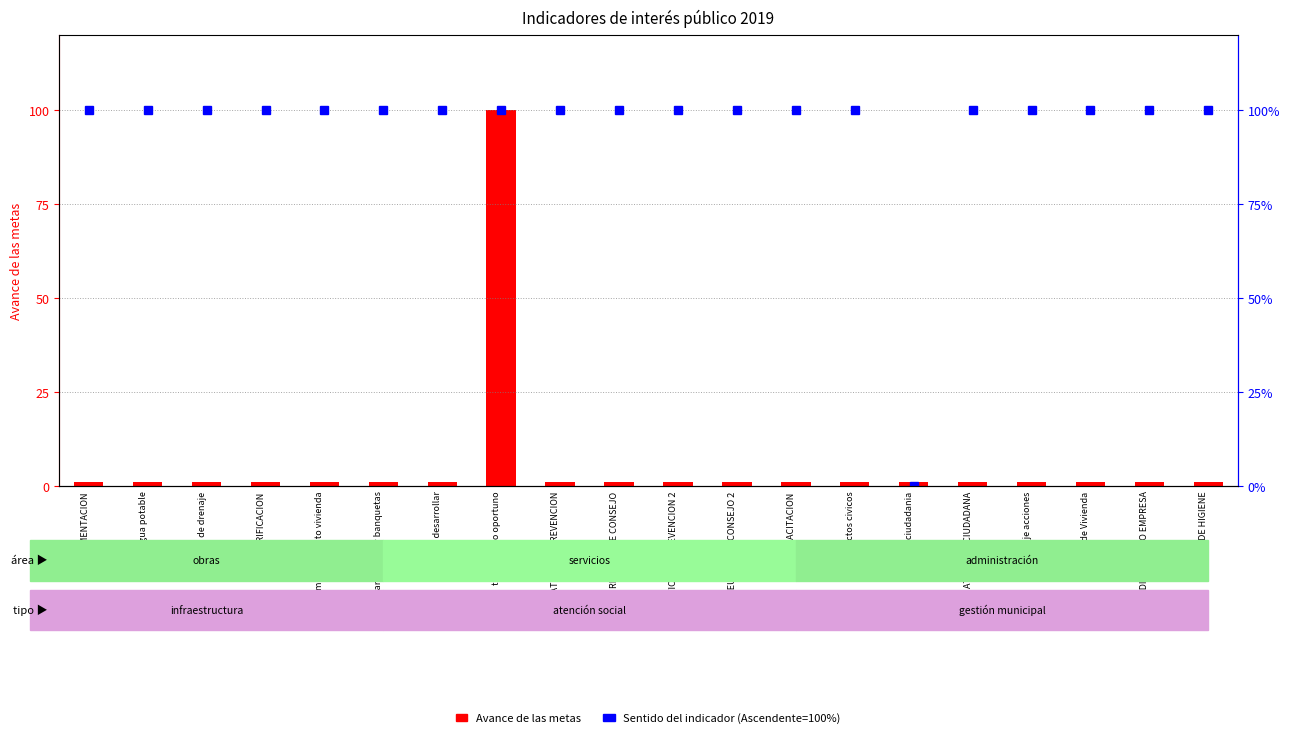

How many values exceed 1?

1